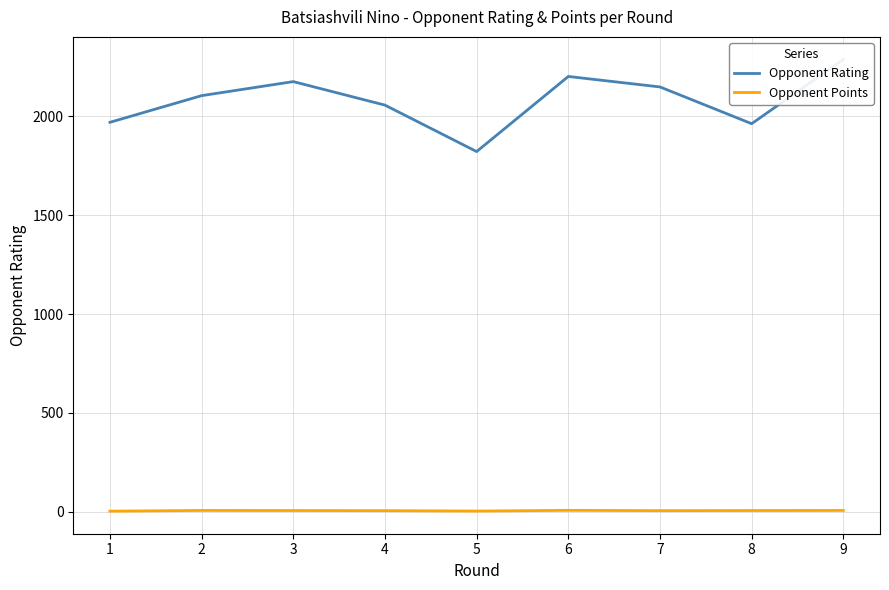

True or false: Opponent Rating and Opponent Points cross at least once.

False